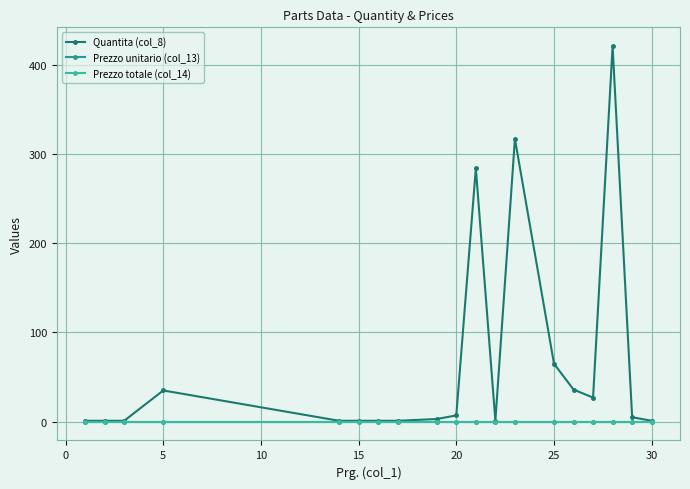

Does the chart have visible grid lines?

Yes